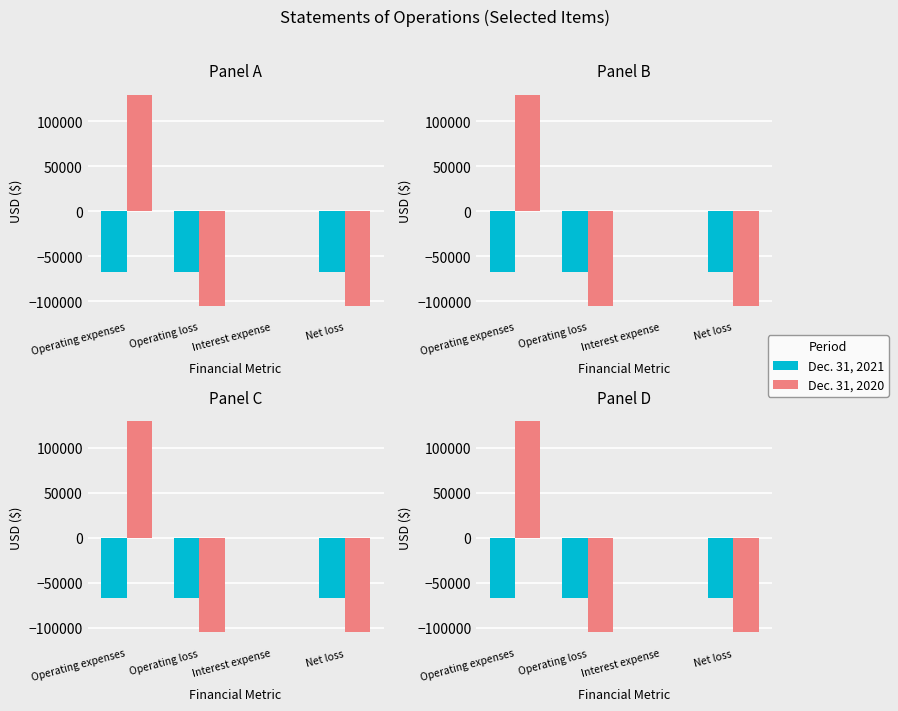

How many values in Dec. 31, 2020 are above zero?

1